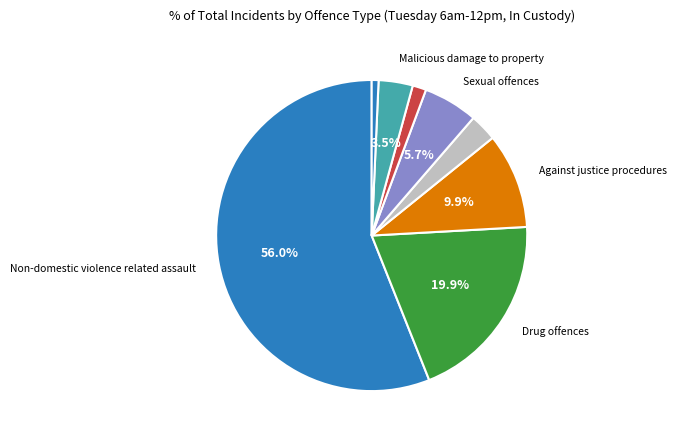

How many segments does this pie chart have?

8